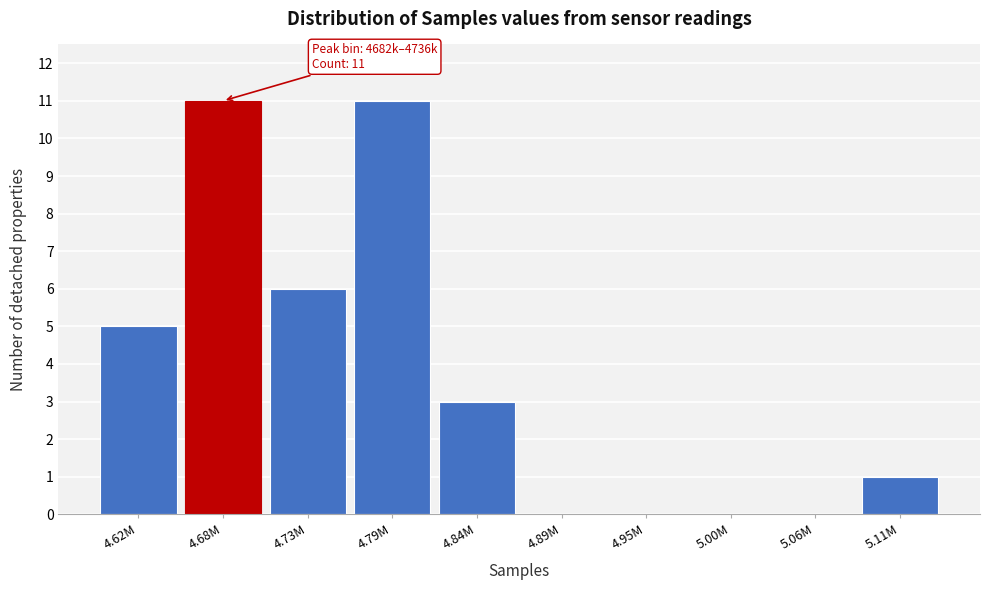

Reading left to right, what are all the values shown in this chart?

4.62M=5	4.68M=11	4.73M=6	4.79M=11	4.84M=3	4.89M=0	4.95M=0	5.00M=0	5.06M=0	5.11M=1